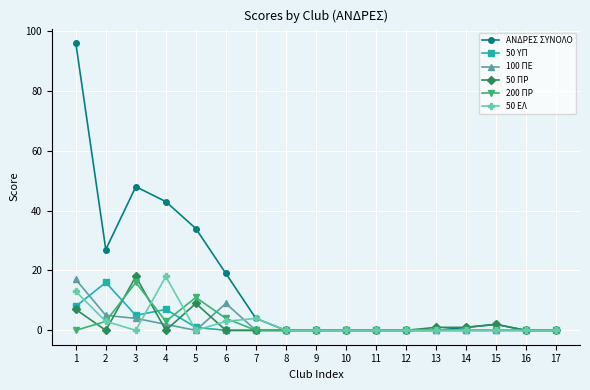

How many lines are shown in the chart?

6